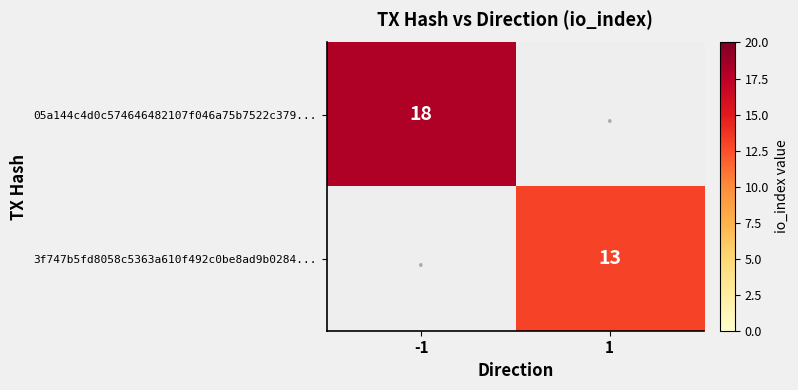

True or false: 3f747b5fd8058c5363a610f492c0be8ad9b0284... has a value of 13 at 1.

True